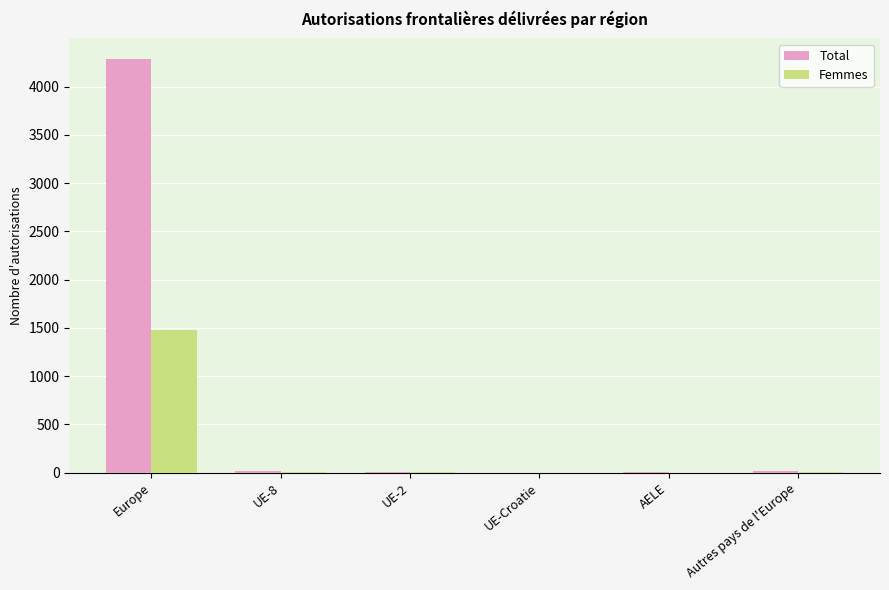

The Total series shows 2376 at Europe. True or false?

False